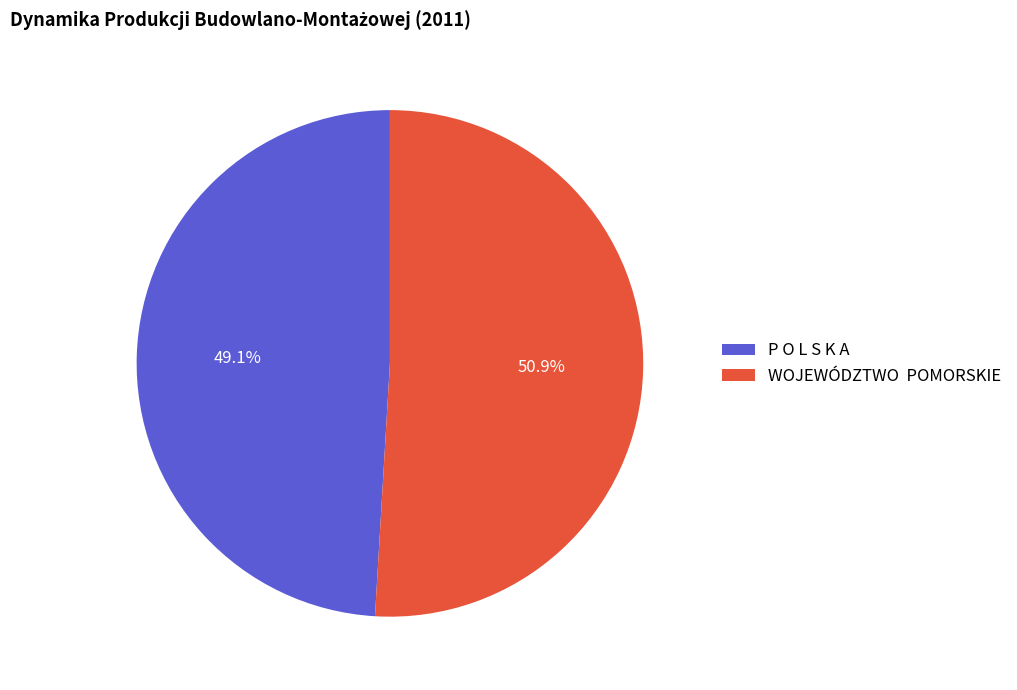

Which slice is the smallest?

P O L S K A